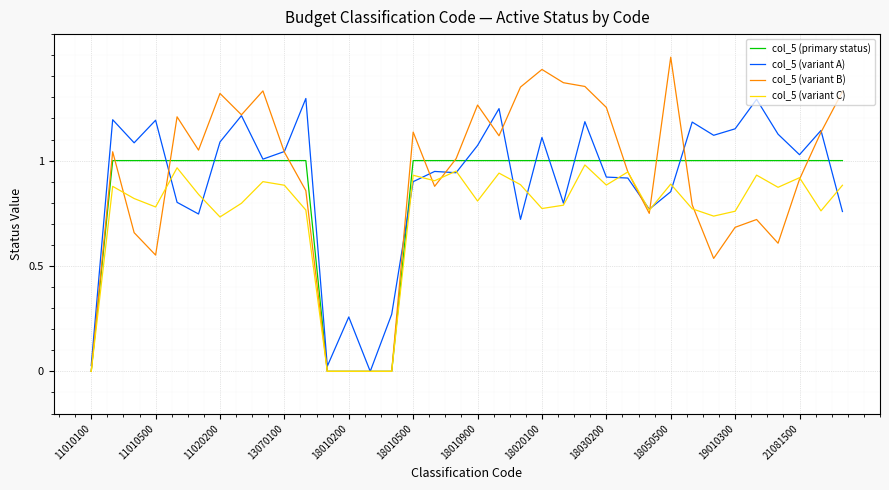

How many data points in col_5 (variant B) are less than 1?

17